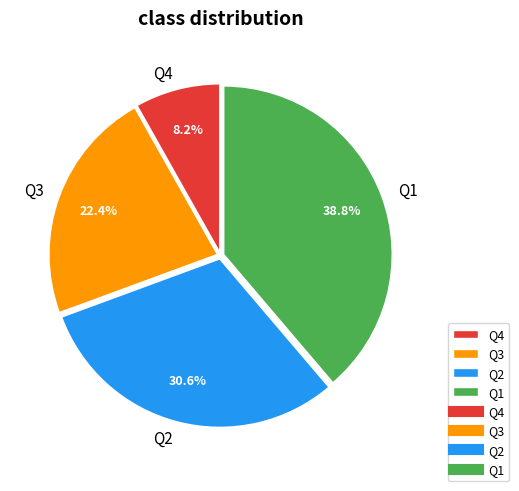

To the nearest percent, what portion does Q2 represent?

31%